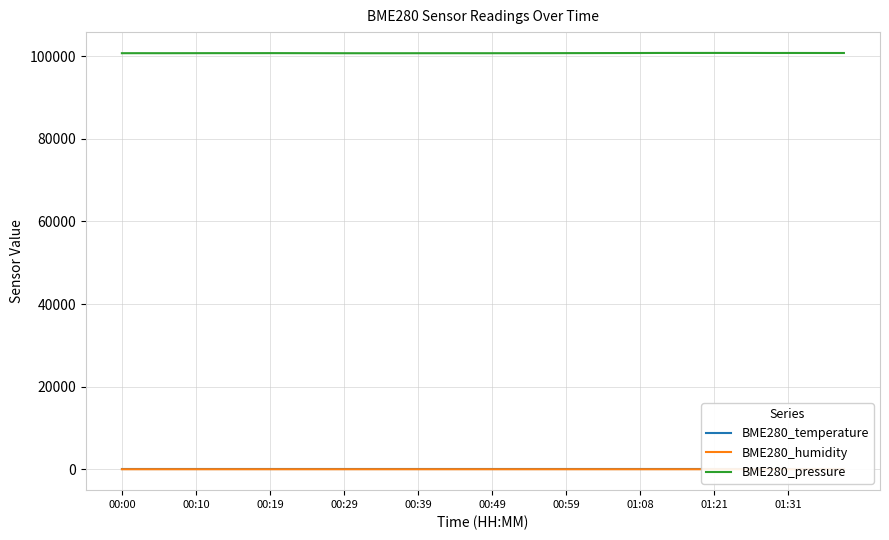

Reading left to right, what are all the values shown in this chart?

BME280_temperature: 18.3	18.3	18.3	18.3	18.3	18.3	18.3	18.3	18.3	18.3	18.3	18.3	18.3	18.3	18.3	18.4	18.4	18.4	18.4	18.4	18.4	18.4	18.4	18.4	18.4	18.4	18.4	18.4	18.4	18.4	18.4	18.4	18.4	18.4	18.4	18.4	18.4	18.4	18.4	18.4
BME280_humidity: 42.2	42.3	42.1	42.2	42.2	42.2	42.3	42.2	42.3	42.1	42.3	42.2	42.2	42.0	42.2	42.1	42.1	42.2	42.0	42.1	42.0	42.2	42.3	42.1	42.0	42.2	42.1	42.1	42.1	42.2	42.2	42.1	42.2	42.3	42.1	42.1	42.0	42.2	42.2	42.1
BME280_pressure: 100683.1	100687.2	100683.8	100687.0	100691.4	100695.9	100694.9	100695.7	100702.4	100696.6	100689.4	100684.0	100678.0	100673.8	100675.1	100677.2	100679.6	100680.4	100683.9	100680.0	100680.7	100681.6	100688.3	100693.3	100701.3	100706.6	100715.7	100722.4	100730.1	100744.1	100745.9	100744.5	100748.9	100745.8	100743.9	100735.3	100738.0	100736.0	100732.6	100732.4